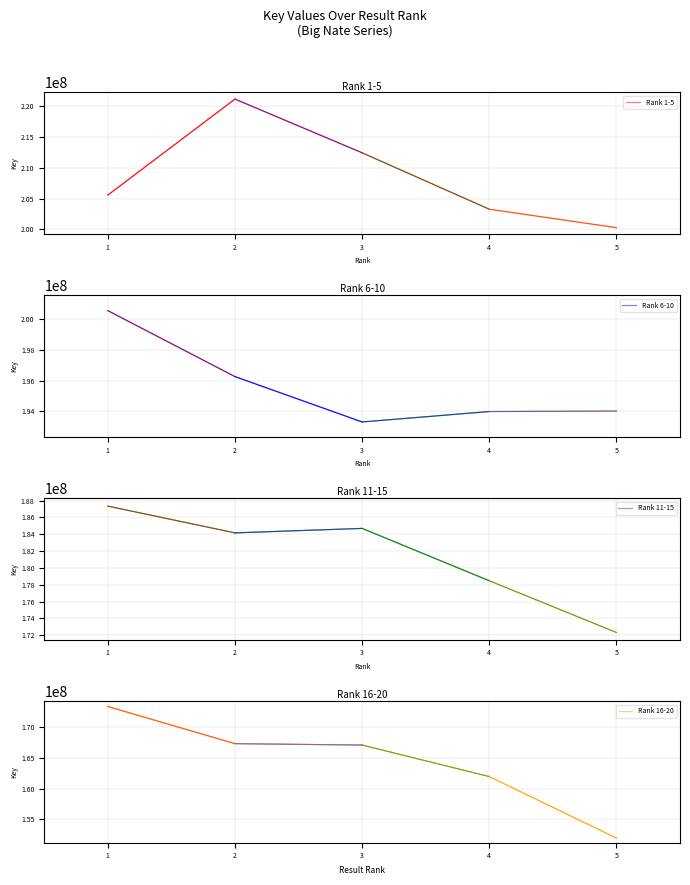

How many values in the Rank 16-20 series are below 167126803?

2